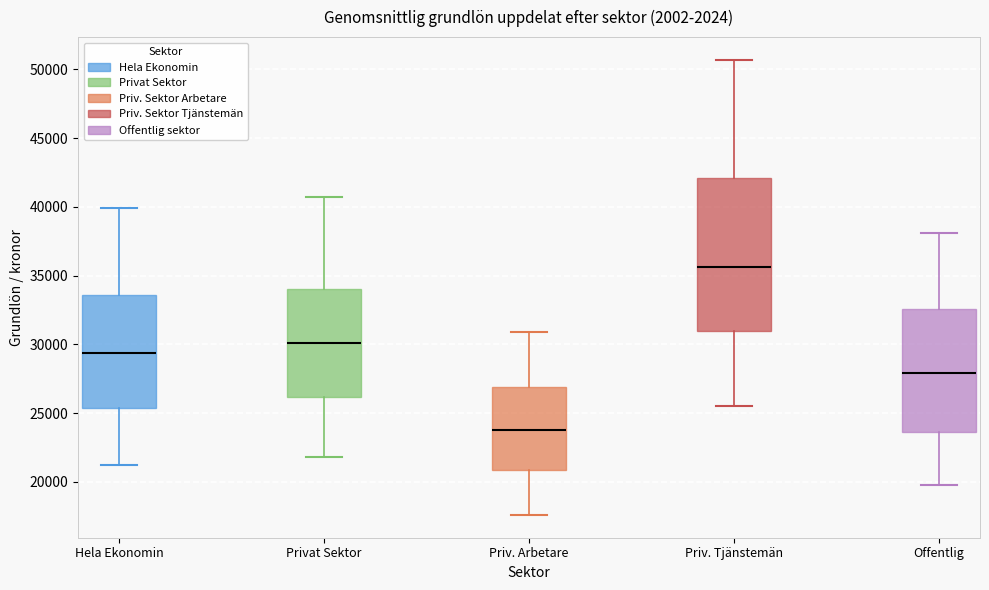

Reading left to right, read every box against the y-axis: the position of its median line, the range the box covers, and the ends of its whiskers. The values are not printed on the chart, so give them approximately, as read against the axis.

Hela Ekonomin: median 29500, box 25500 to 33500, whiskers 21000 to 40000
Privat Sektor: median 30000, box 26000 to 34000, whiskers 22000 to 40500
Priv. Arbetare: median 24000, box 21000 to 27000, whiskers 17500 to 31000
Priv. Tjänstemän: median 35500, box 31000 to 42000, whiskers 25500 to 50500
Offentlig: median 28000, box 23500 to 32500, whiskers 20000 to 38000